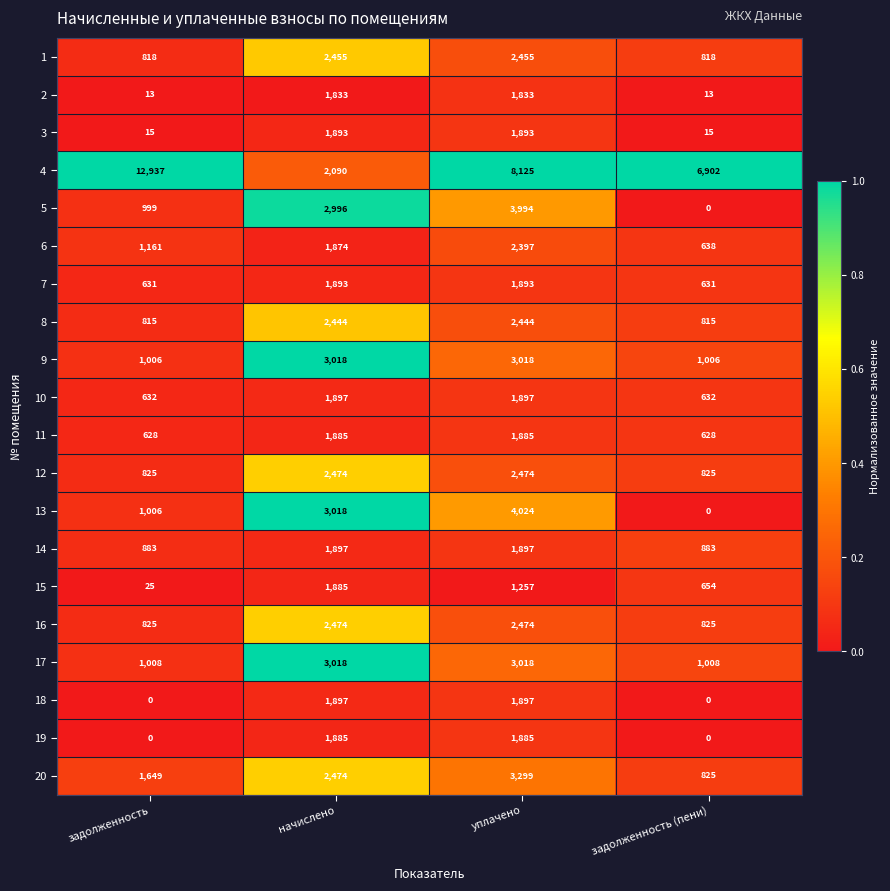

What is the minimum value for 20?

825